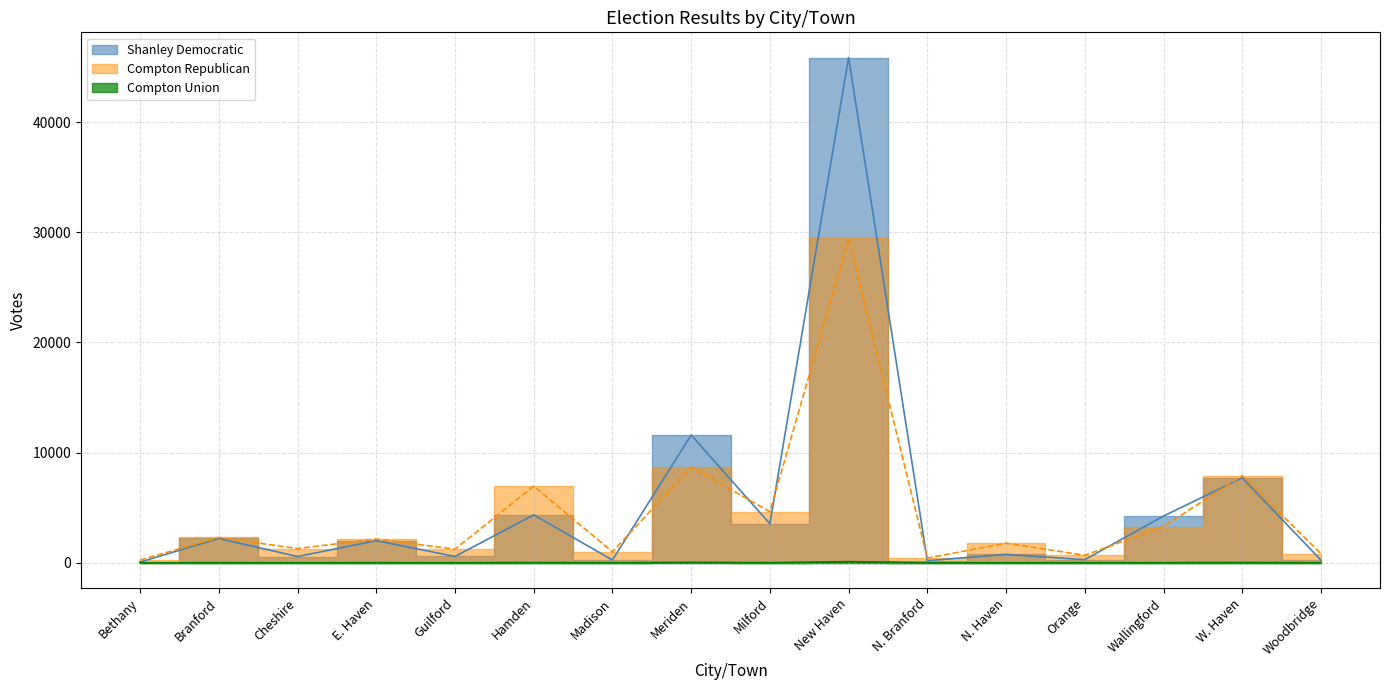

How many interior local peaks does the Shanley Democratic series have?

7